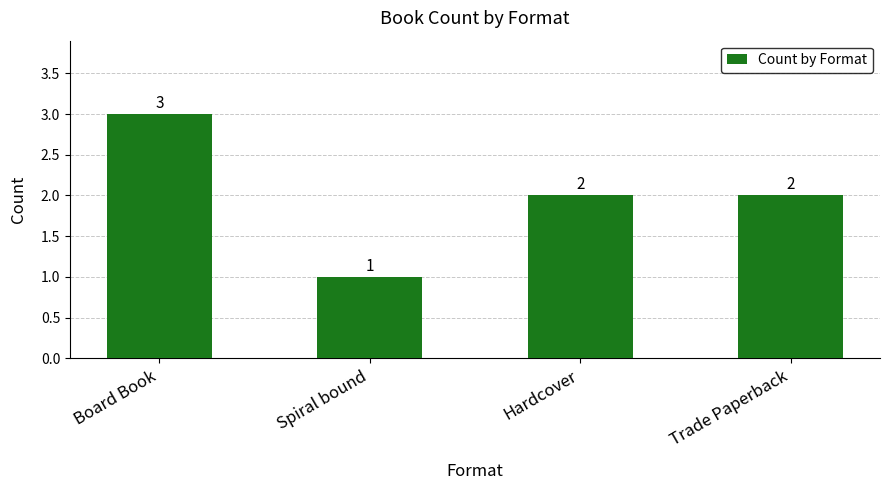

What is the minimum value shown in the chart?

1